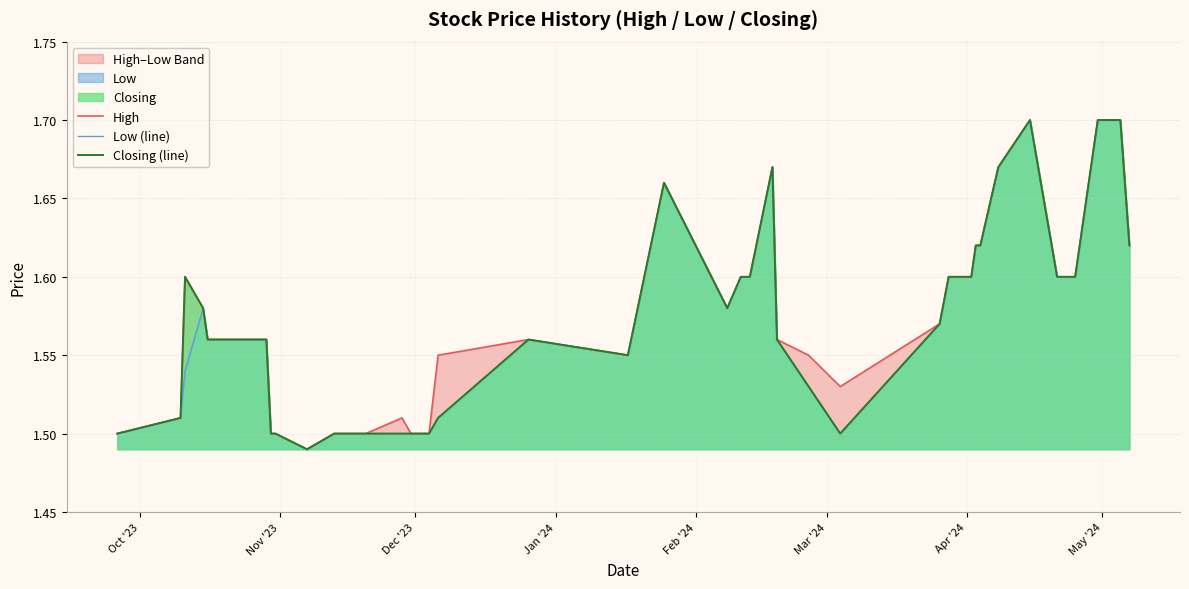

What is the minimum value for Low (line)?

1.5